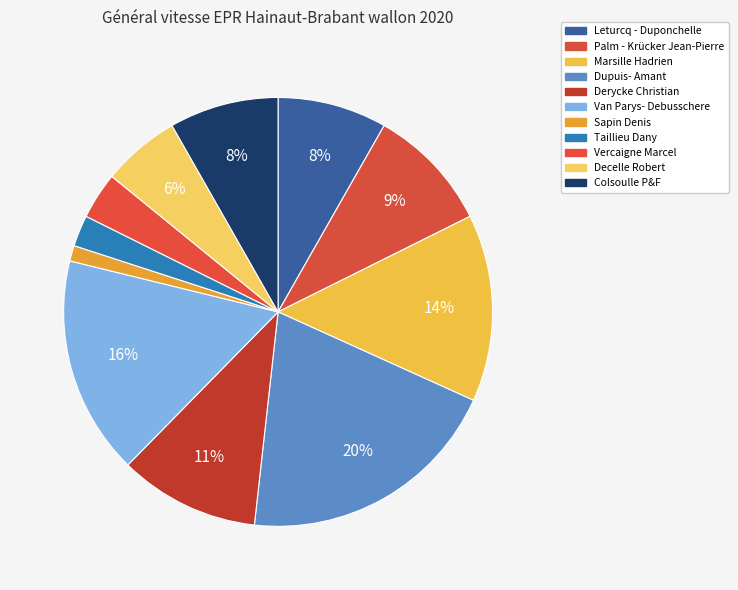

How many segments does this pie chart have?

11